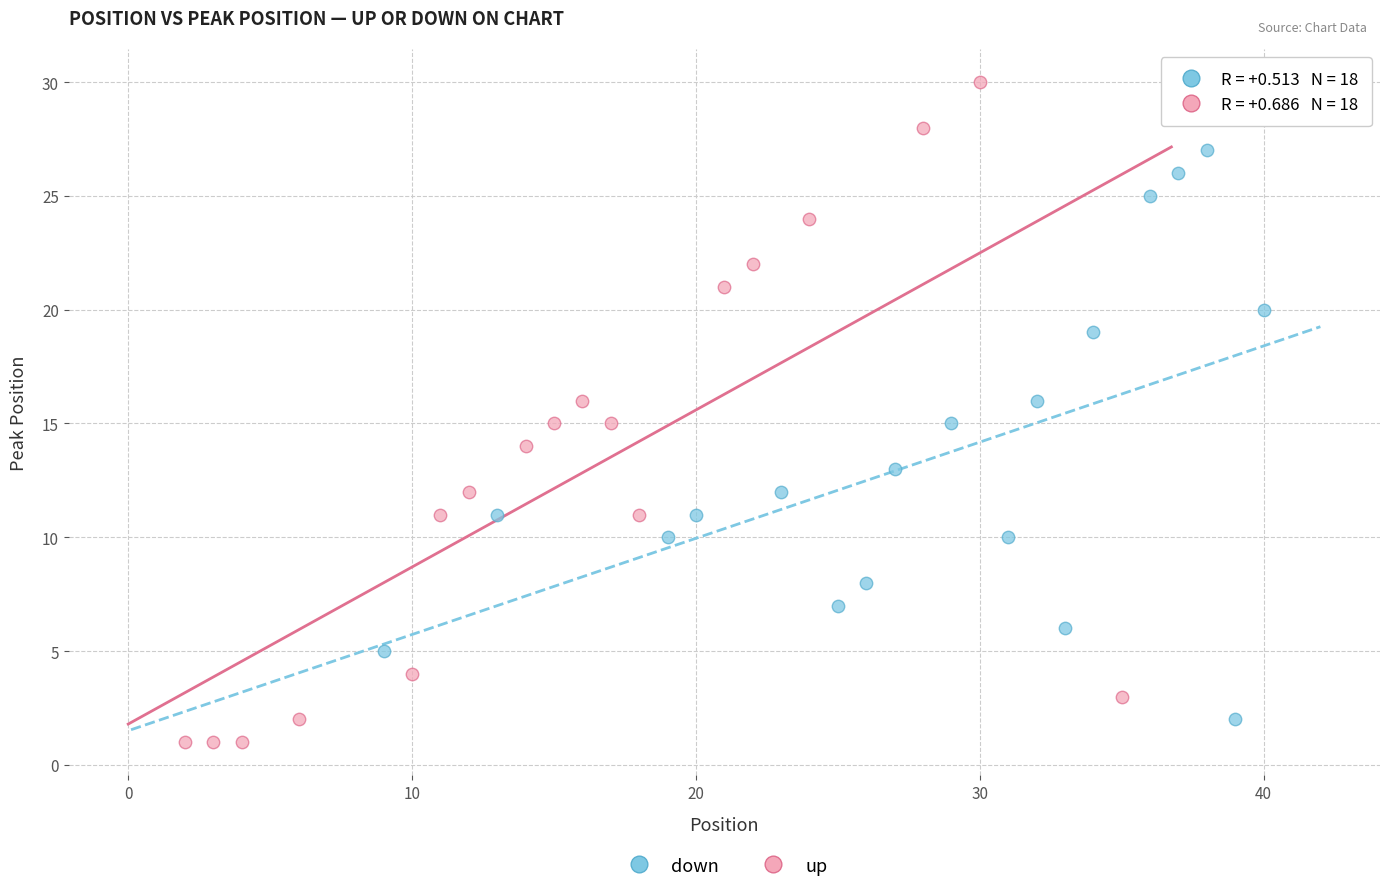

Which series contains the lowest Y value?

up